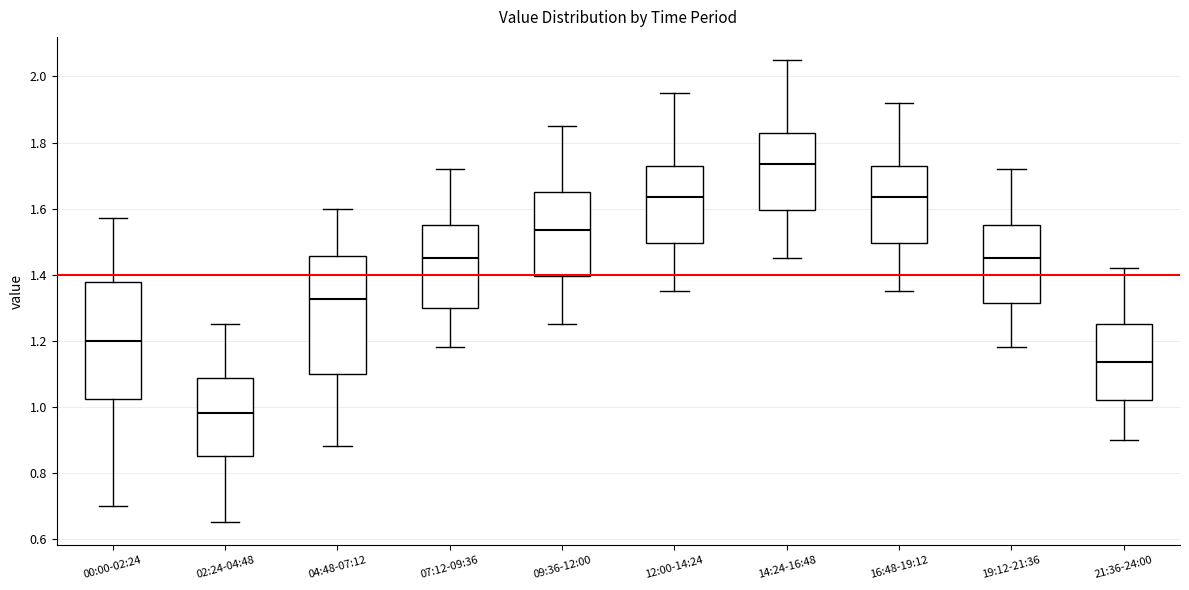

Which box's median line is the highest?

14:24-16:48